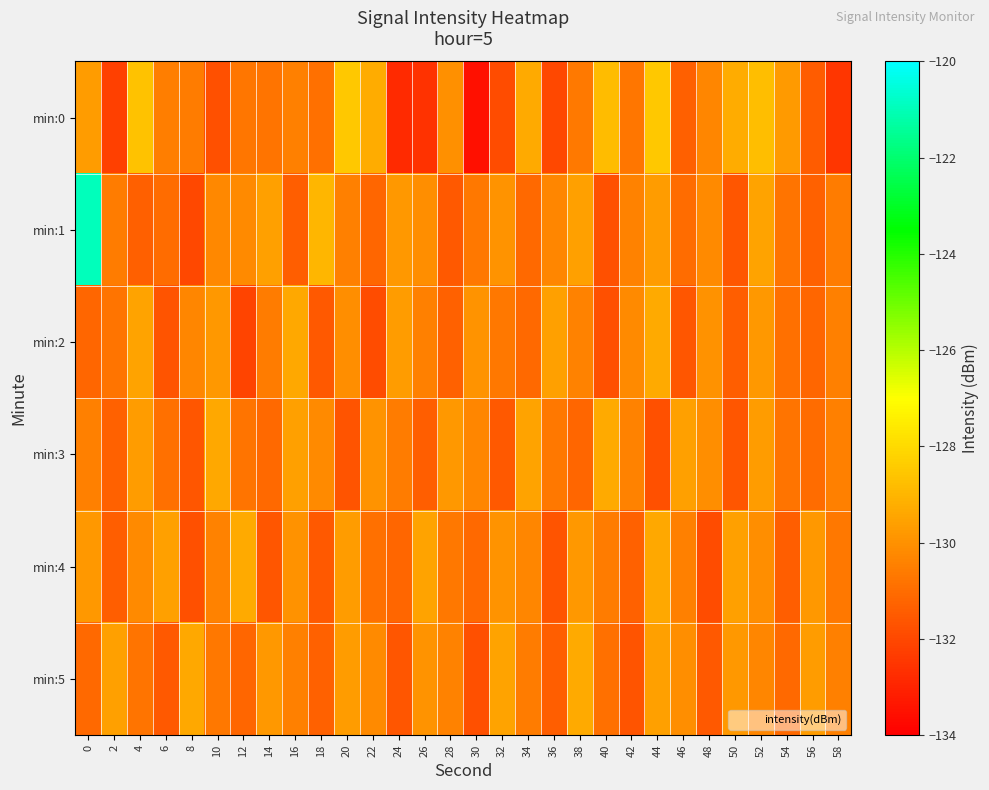

What is the difference between the highest and lowest values at 14?

2.0